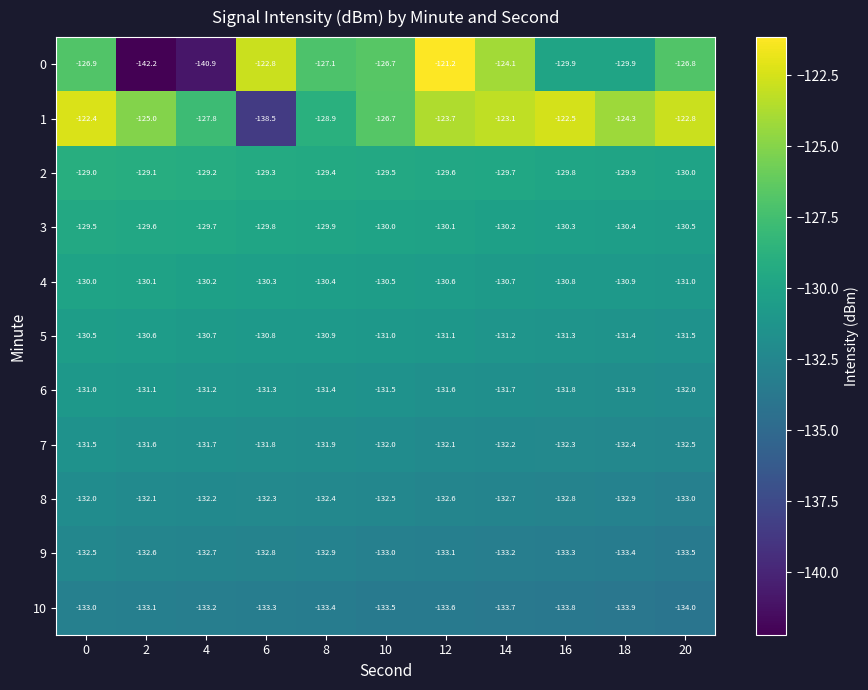

Which series has the largest range (max minus min)?

0